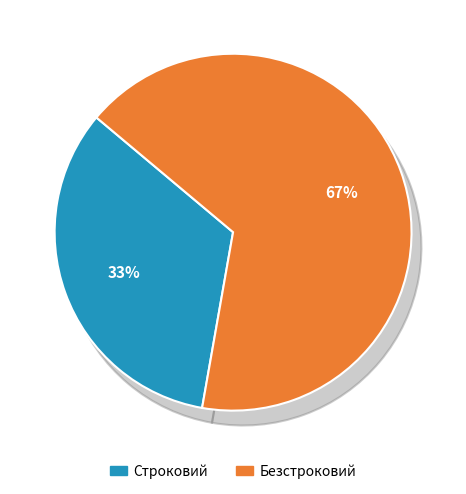

The Безстроковий slice represents 75% of the pie. True or false?

False